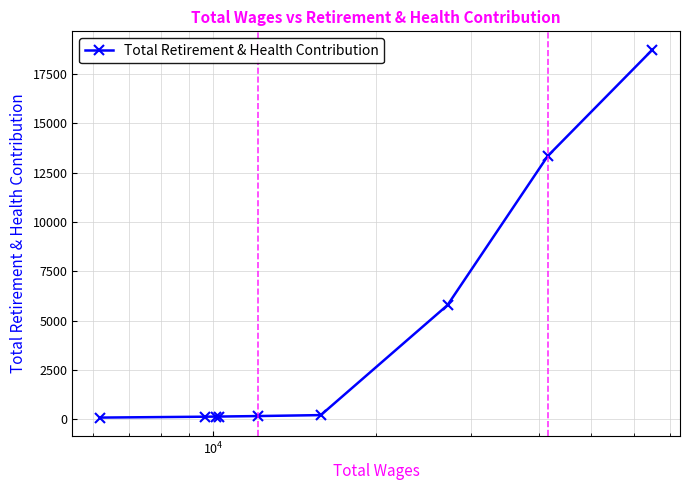

What is the difference between the maximum and minimum values?

18644